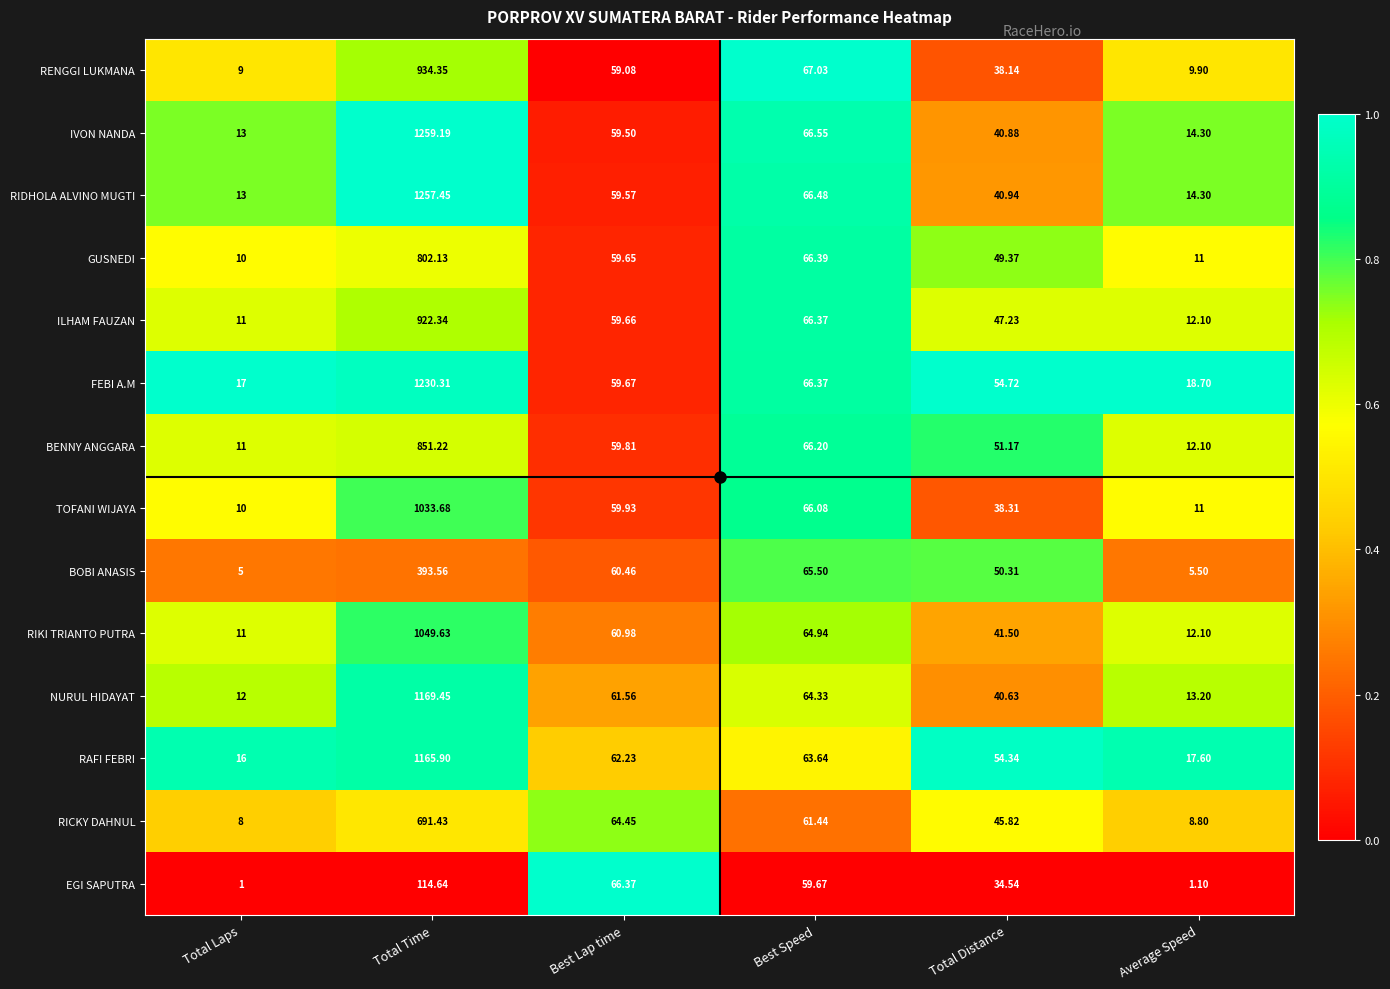

Where is RAFI FEBRI nearest to the value 590?

Best Speed